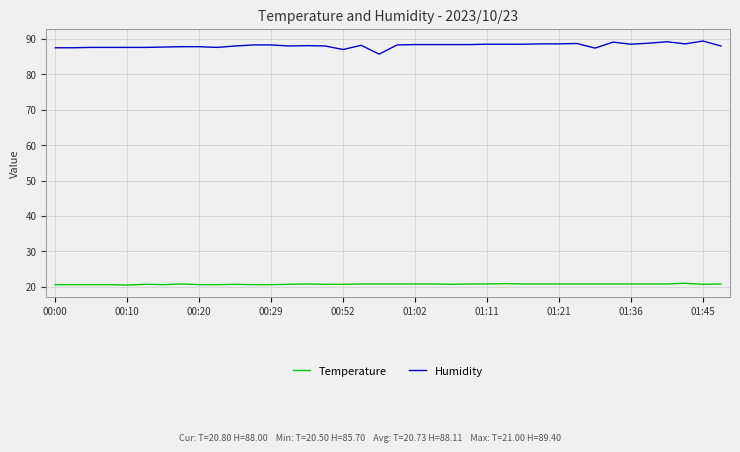

List the series in order of their peak value, lowest first.

Temperature, Humidity